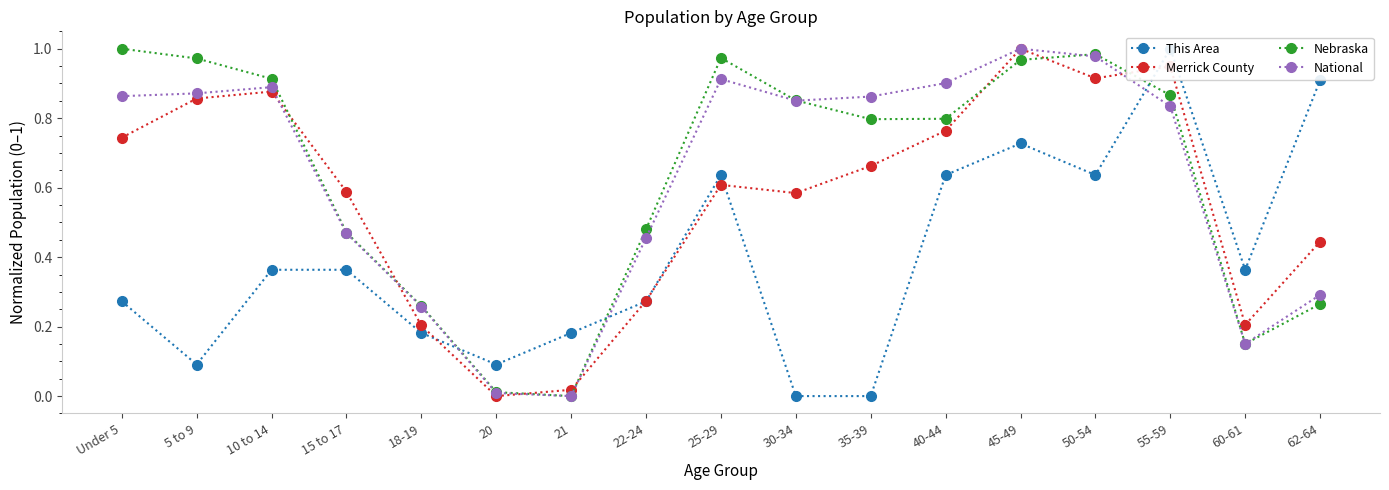

What is the label of the 3rd point from the right?

55-59